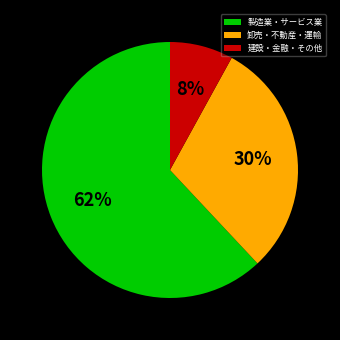

What percentage is the 卸売・不動産・運輸 slice, to the nearest percent?

30%